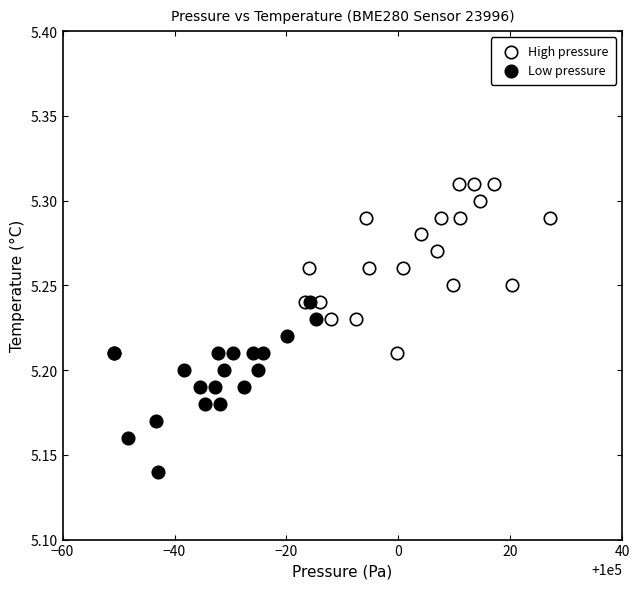

What are all the series names shown in the legend?

High pressure, Low pressure